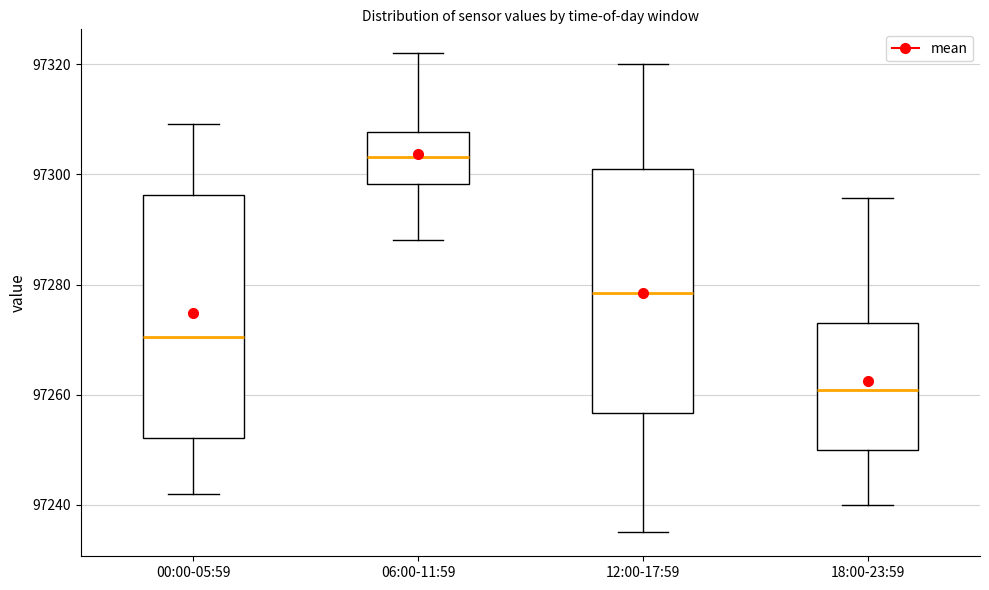

Reading left to right, transcribe this box plot: for each box, give where its median line is, the range the box spans, and where its two whiskers end, as read against the y-axis. The values are not printed on the chart, so give them approximately, as read against the axis.

00:00-05:59: median 97270, box 97252 to 97296, whiskers 97242 to 97310
06:00-11:59: median 97304, box 97298 to 97308, whiskers 97288 to 97322
12:00-17:59: median 97278, box 97256 to 97302, whiskers 97236 to 97320
18:00-23:59: median 97260, box 97250 to 97274, whiskers 97240 to 97296